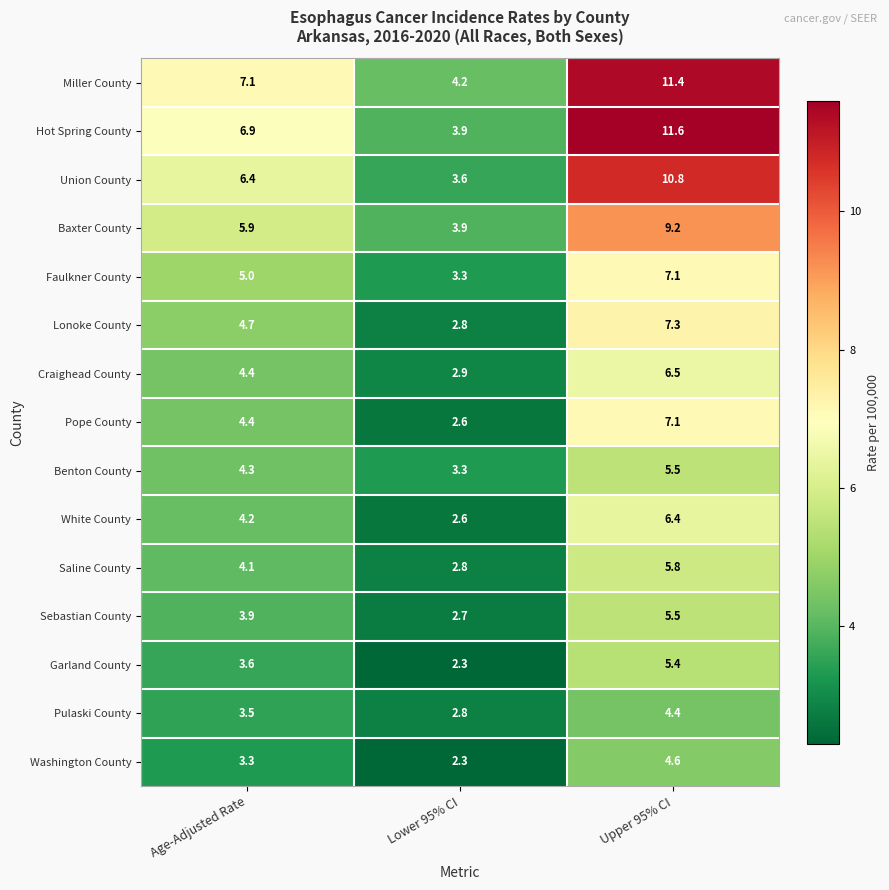

At which category is the sum across all series the highest?

Upper 95% CI